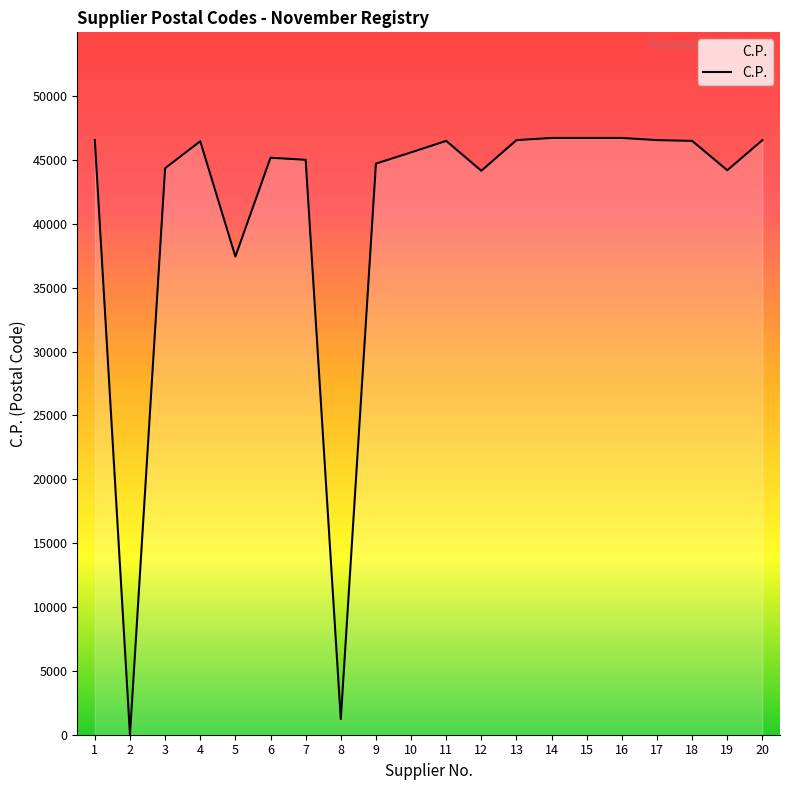

What is the average value?

40890